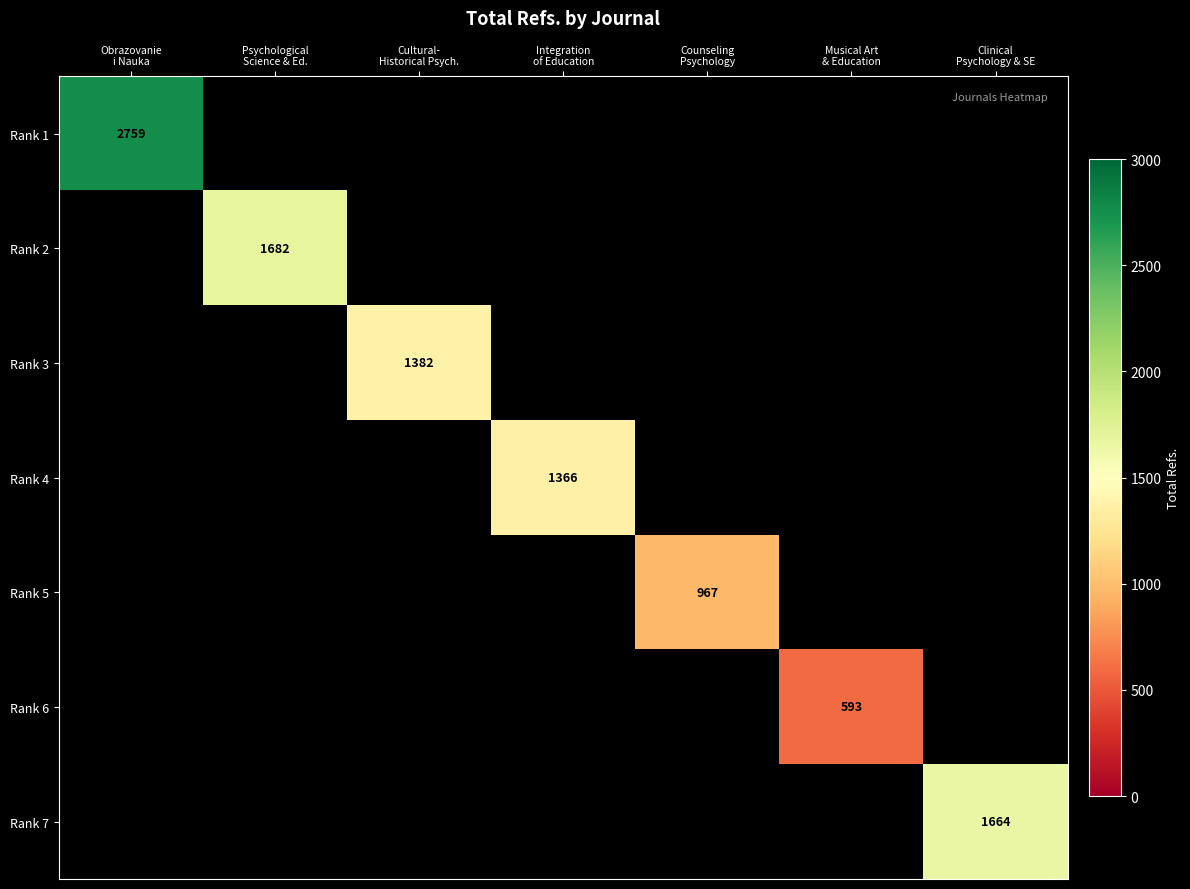

Is the value of Rank 2 at Musical Art & Education greater than the value of Rank 6 at Integration of Education?

No